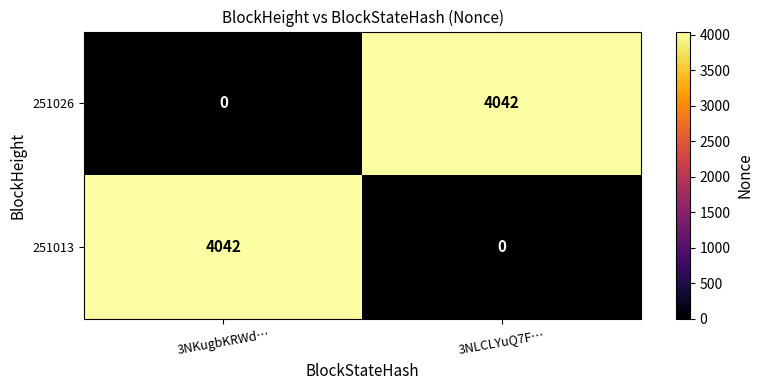

What is the difference between the 251013 values at 3NLCLYuQ7F… and 3NKugbKRWd…?

4042